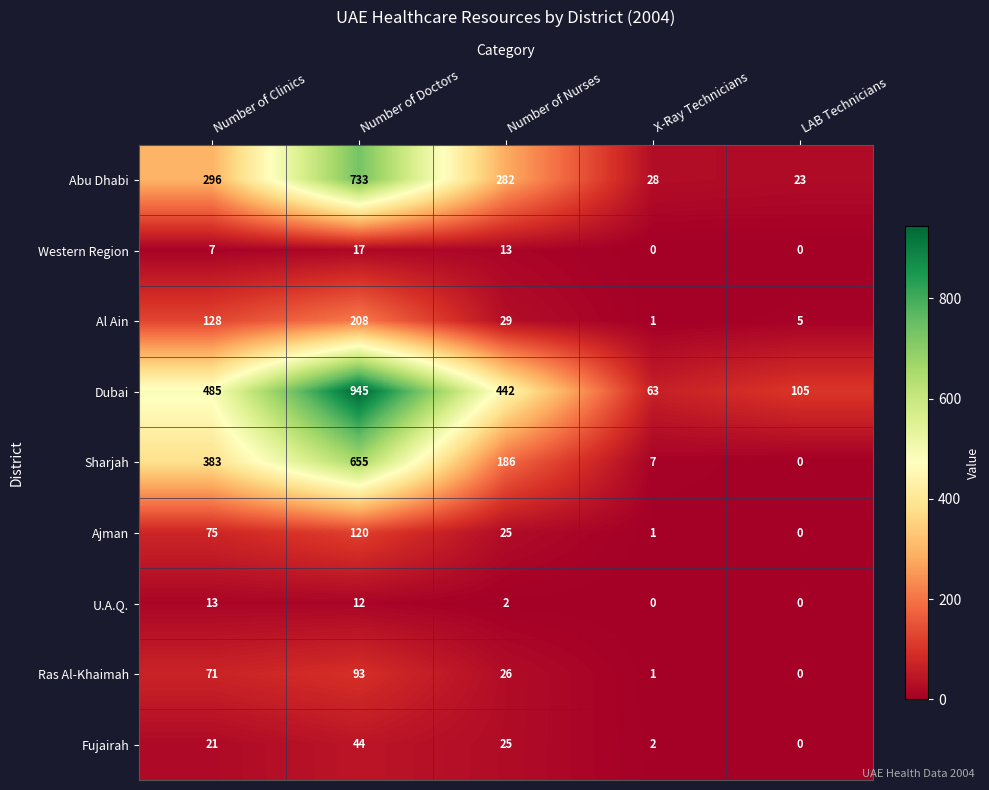

Is it true that U.A.Q. equals 0 at X-Ray Technicians?

True